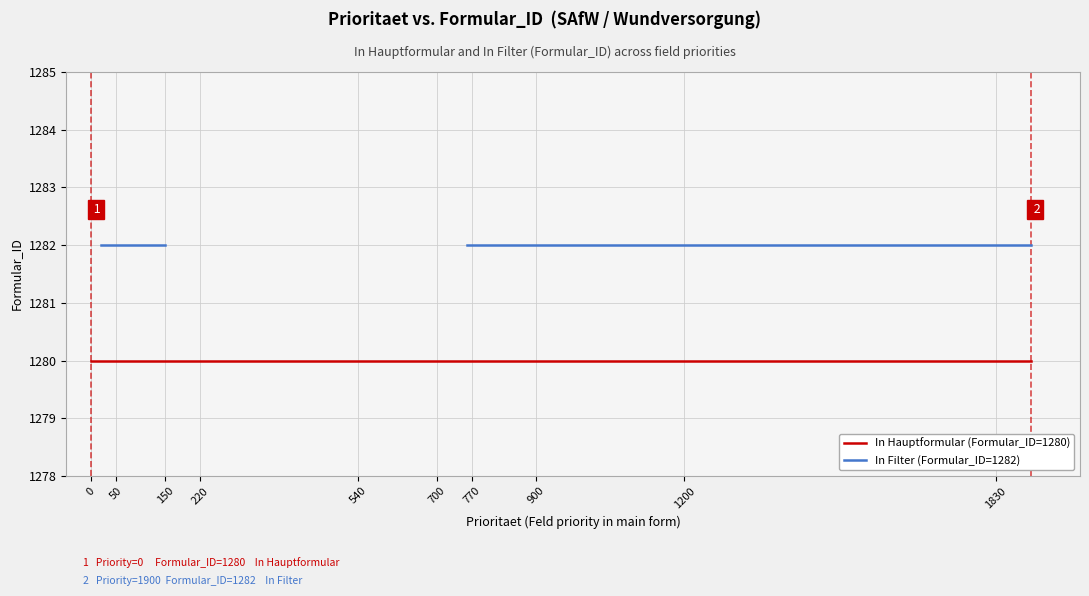

True or false: In Filter (Formular_ID=1282) has a value of 519.3 at 700.

False